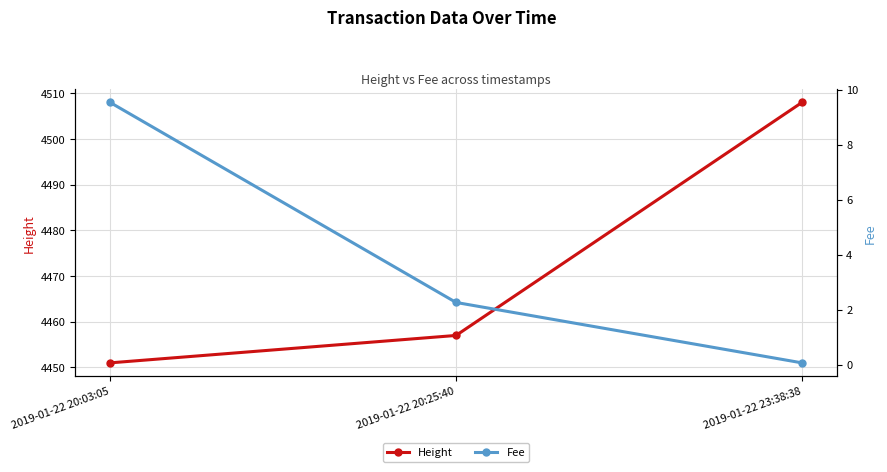

What is the value of the Height point at the 2nd from the left?

4457